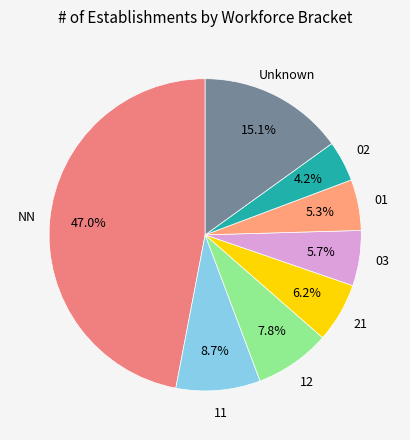

The 21 slice represents 13% of the pie. True or false?

False